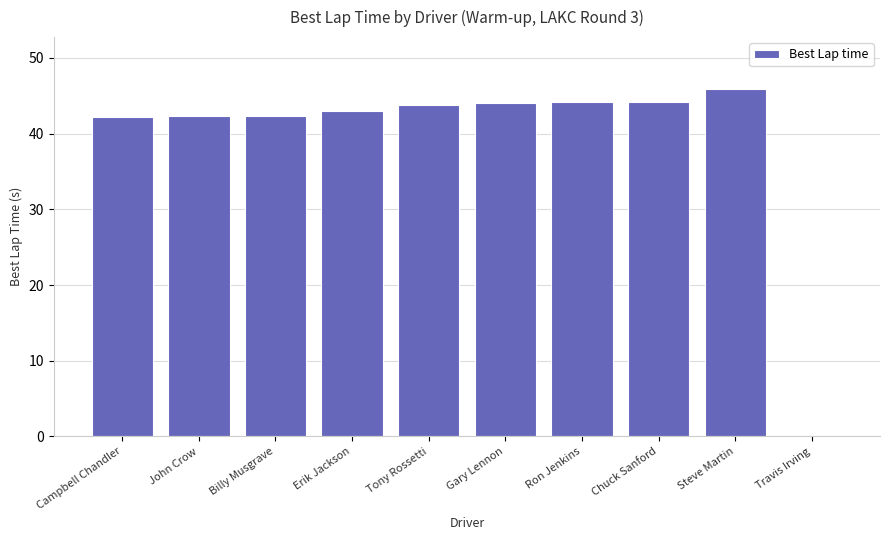

What value does the data have at Erik Jackson?

42.9